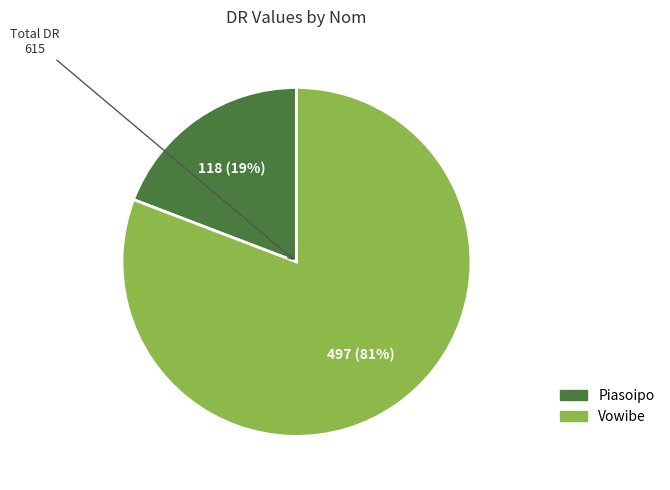

The Piasoipo slice represents 5% of the pie. True or false?

False